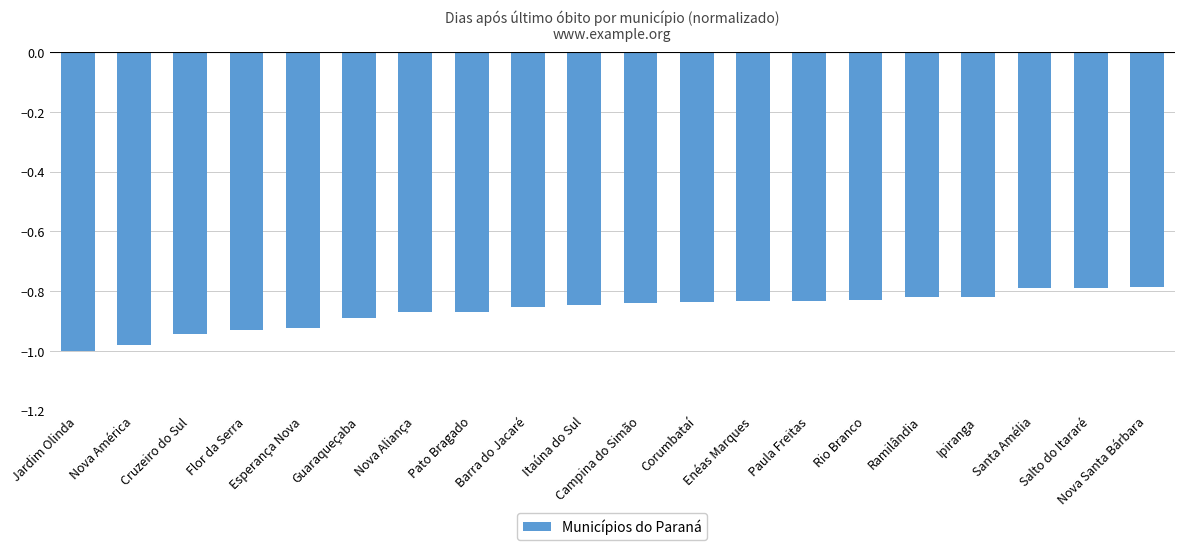

What is the sum of all values?

-17.3